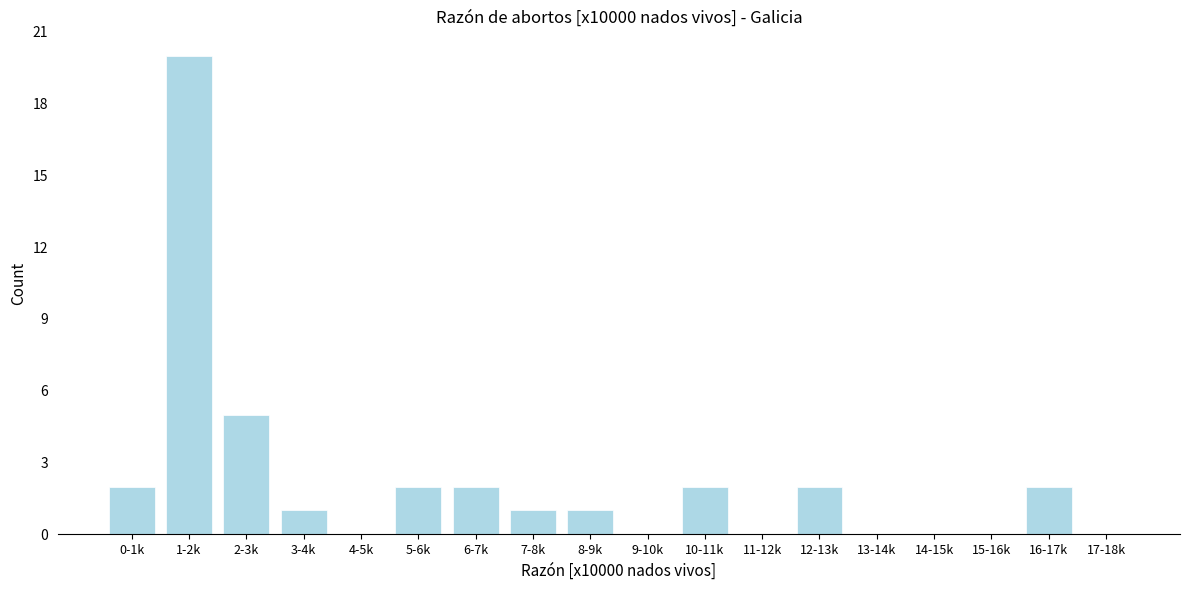

Reading left to right, transcribe all the data shown in this chart.

0-1k=2	1-2k=20	2-3k=5	3-4k=1	4-5k=0	5-6k=2	6-7k=2	7-8k=1	8-9k=1	9-10k=0	10-11k=2	11-12k=0	12-13k=2	13-14k=0	14-15k=0	15-16k=0	16-17k=2	17-18k=0